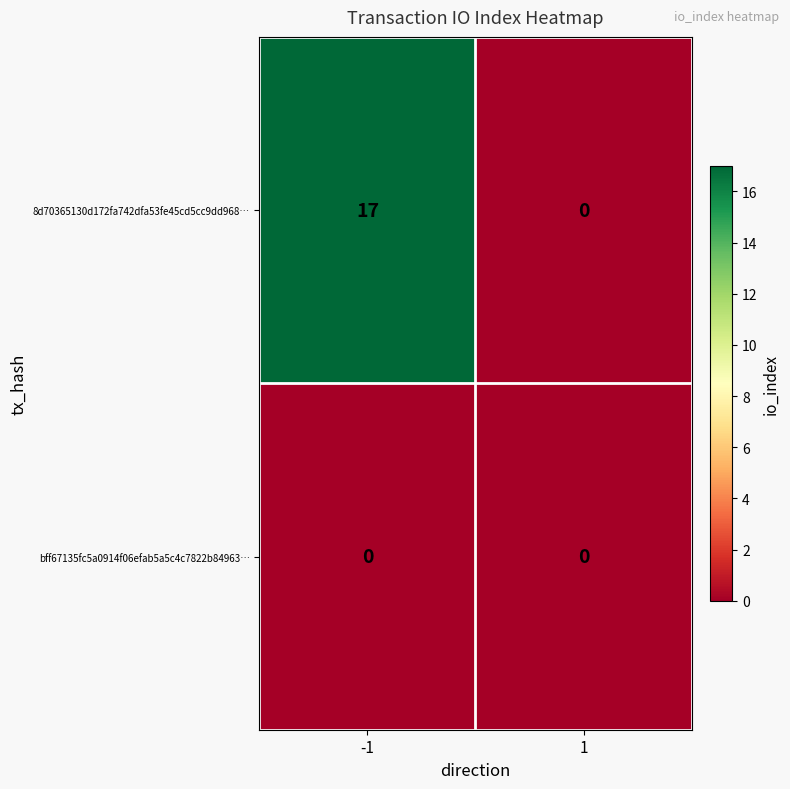

Reading right to left, transcribe all the data shown in this chart.

8d70365130d172fa742dfa53fe45cd5cc9dd968…: 1=0	-1=17
bff67135fc5a0914f06efab5a5c4c7822b84963…: 1=0	-1=0